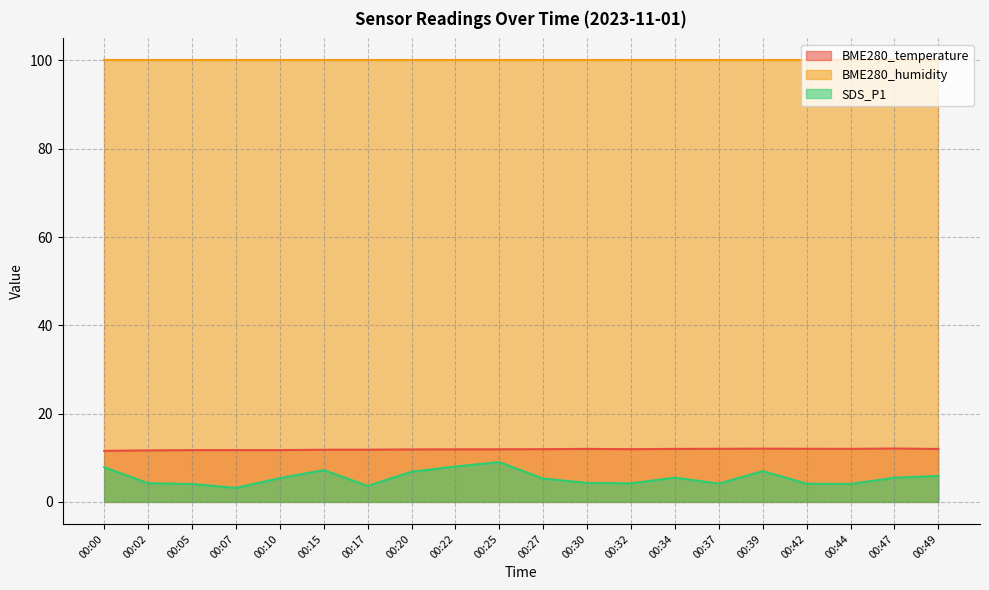

Rank the series at 00:10 from highest to lowest value.

BME280_humidity, BME280_temperature, SDS_P1